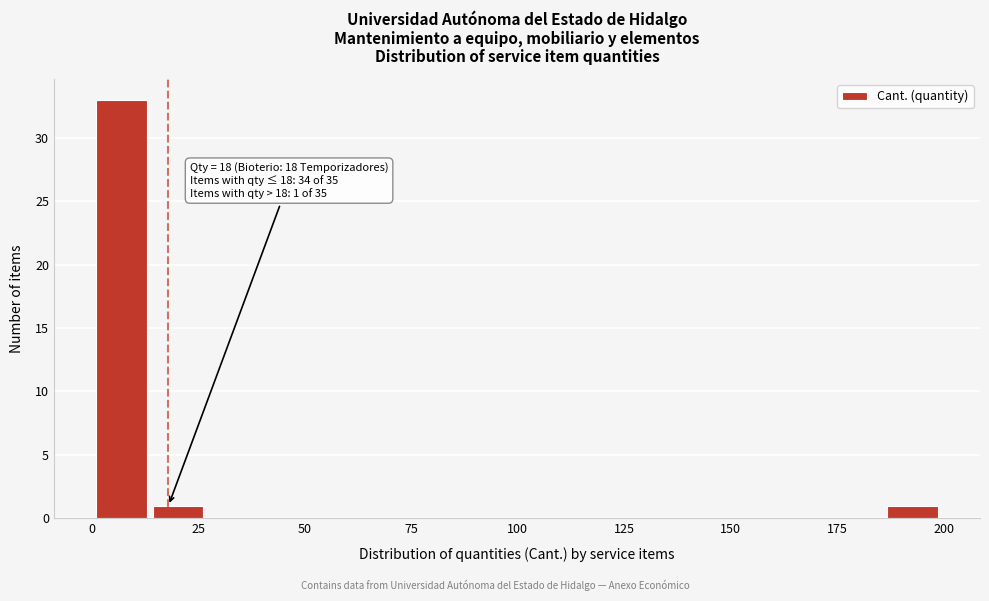

Around what value on the x-axis is the tallest bar? Give the approximate position of its centre, as read against the axis.

5